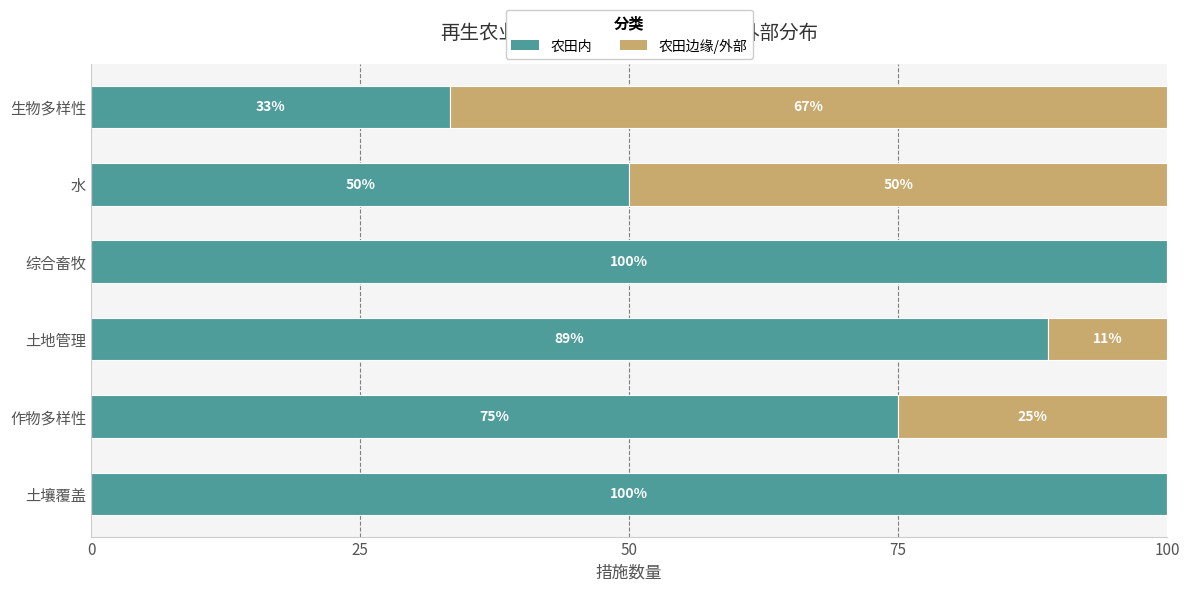

What is the approximate value of 农田内 at 水?

50.0